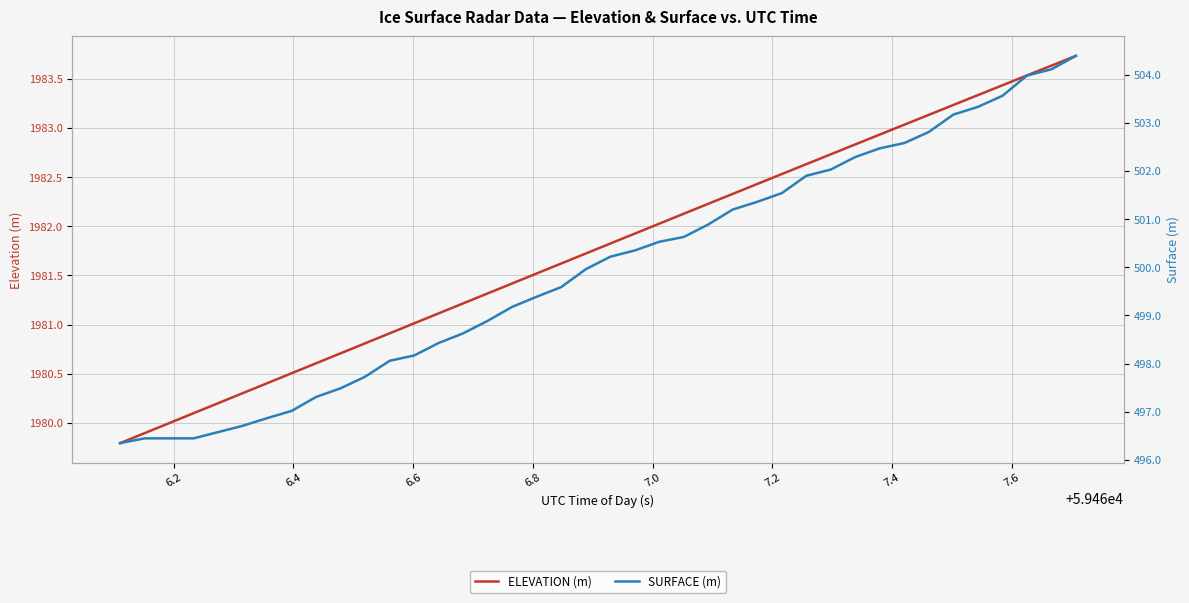

What is the lowest value of the ELEVATION (m) series?

1979.8